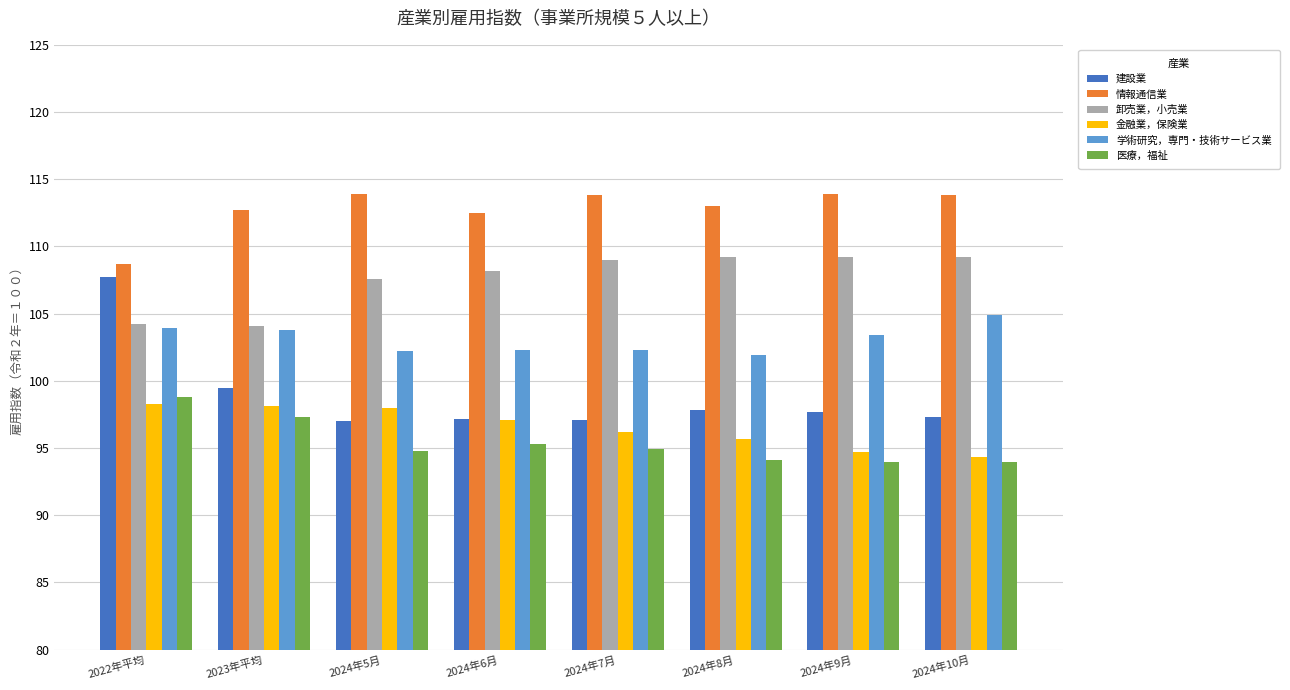

What is the difference between the maximum and second lowest values in the 卸売業，小売業 series?

5.0